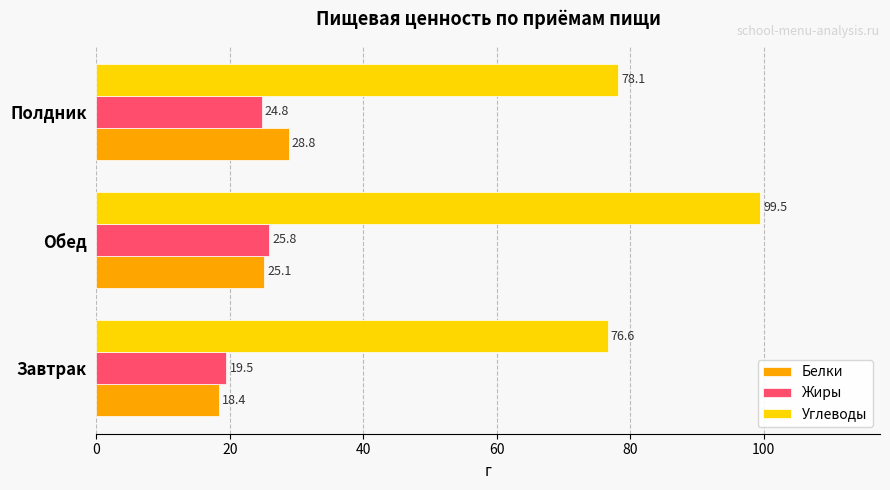

How many data points in Углеводы are above 78?

2